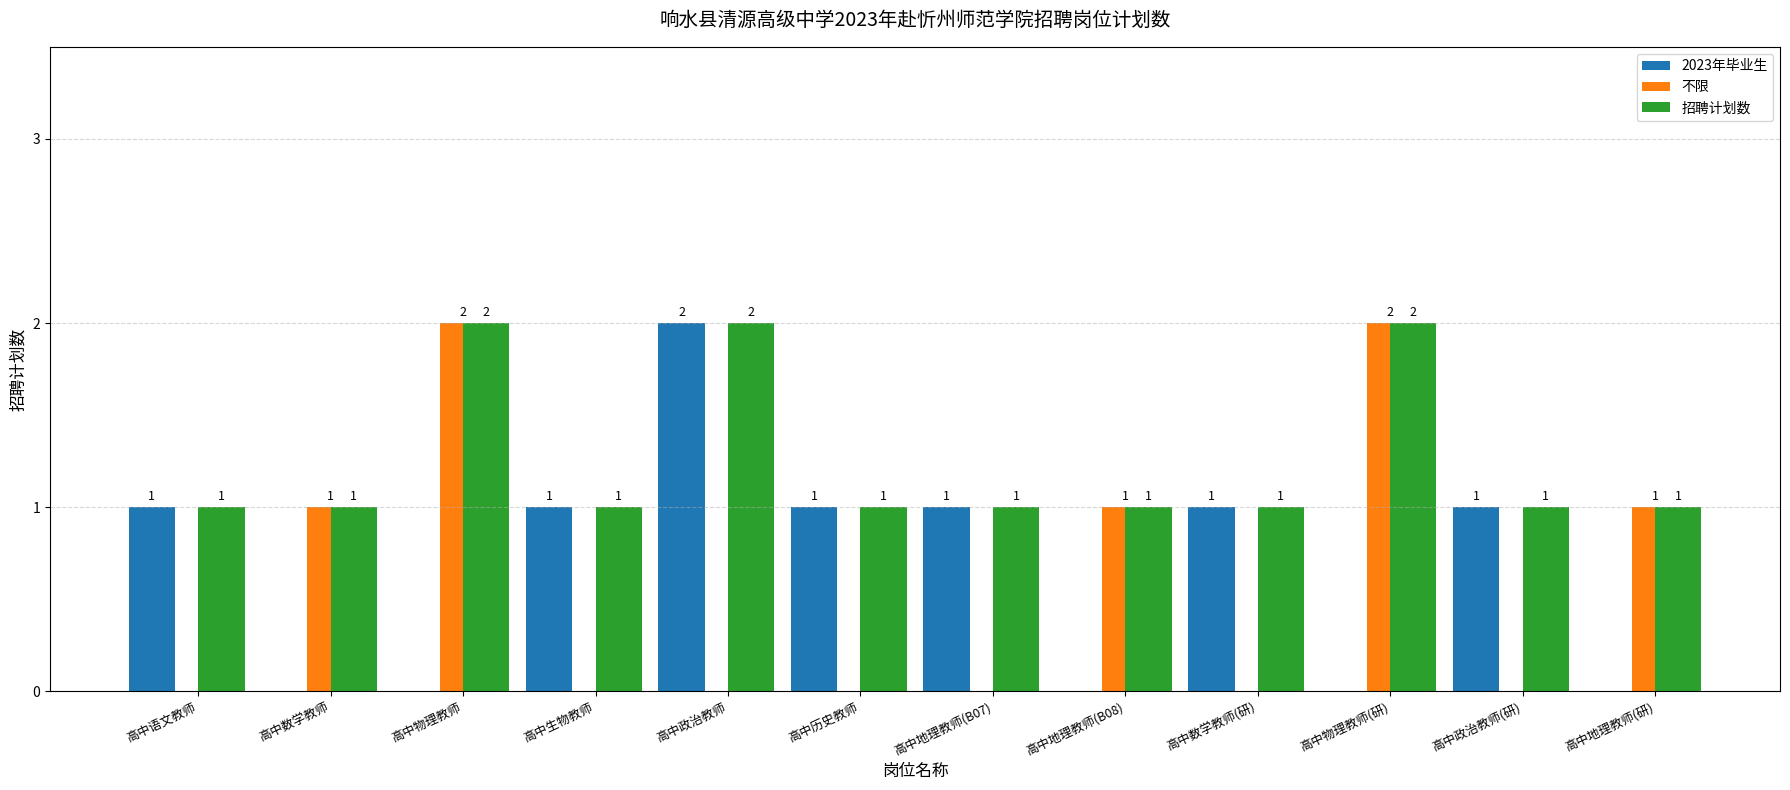

Reading left to right, transcribe all the data shown in this chart.

2023年毕业生: 1	0	0	1	2	1	1	0	1	0	1	0
不限: 0	1	2	0	0	0	0	1	0	2	0	1
招聘计划数: 1	1	2	1	2	1	1	1	1	2	1	1